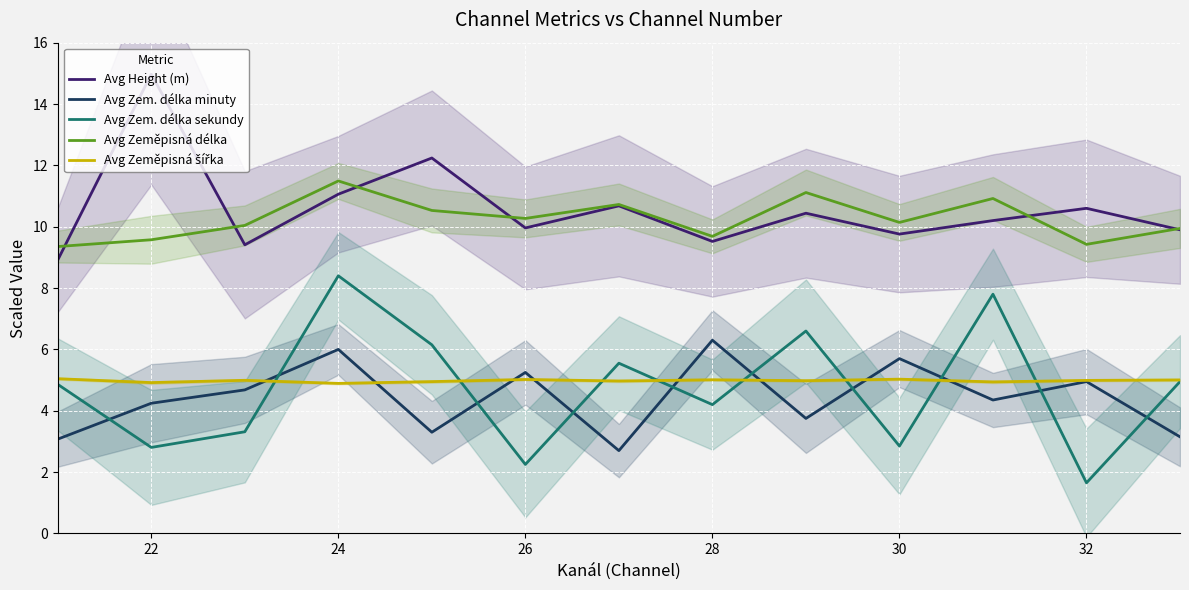

Read the Avg Zem. délka minuty value at 30.

5.7